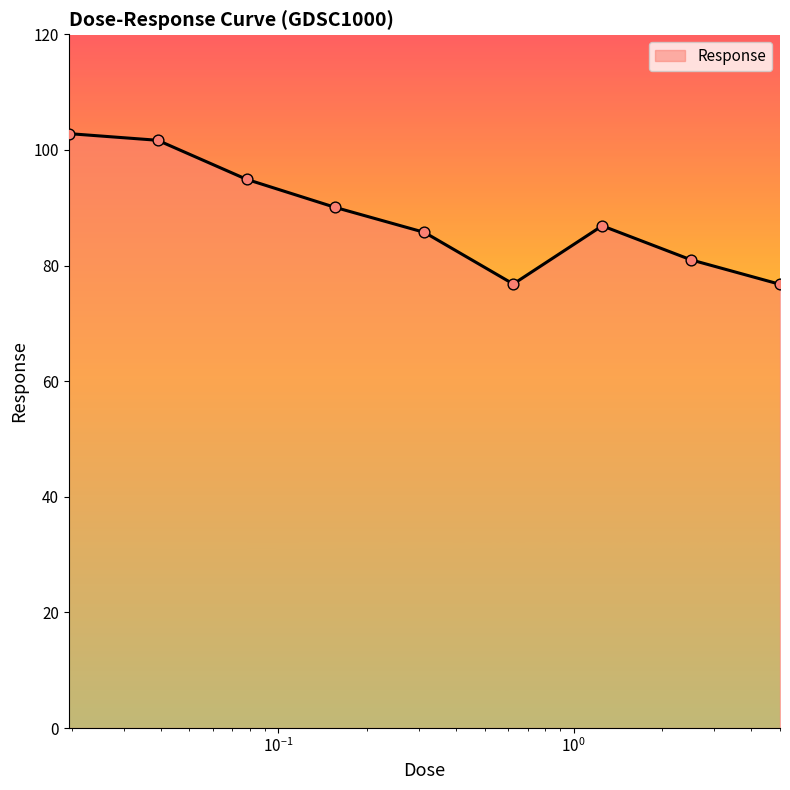

What is the greatest value displayed?

102.8